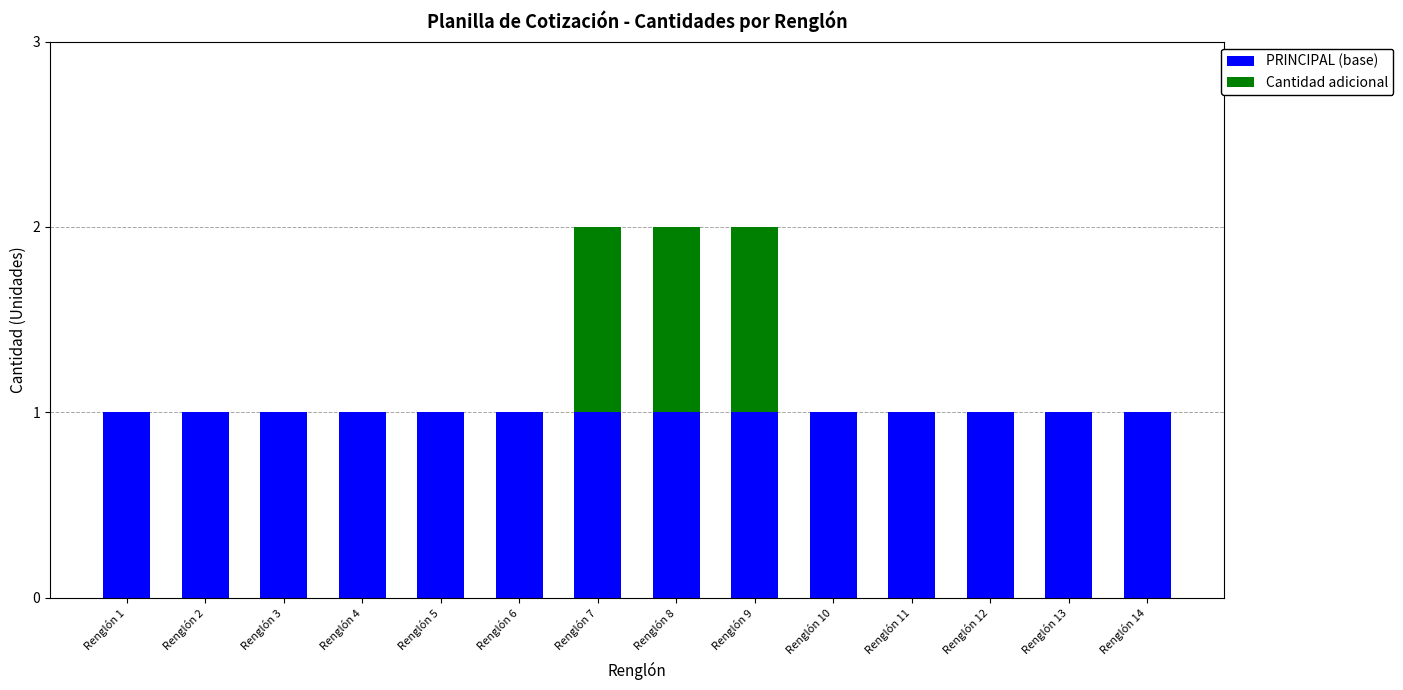

True or false: PRINCIPAL (base) has a value of 1 at Renglón 11.

True